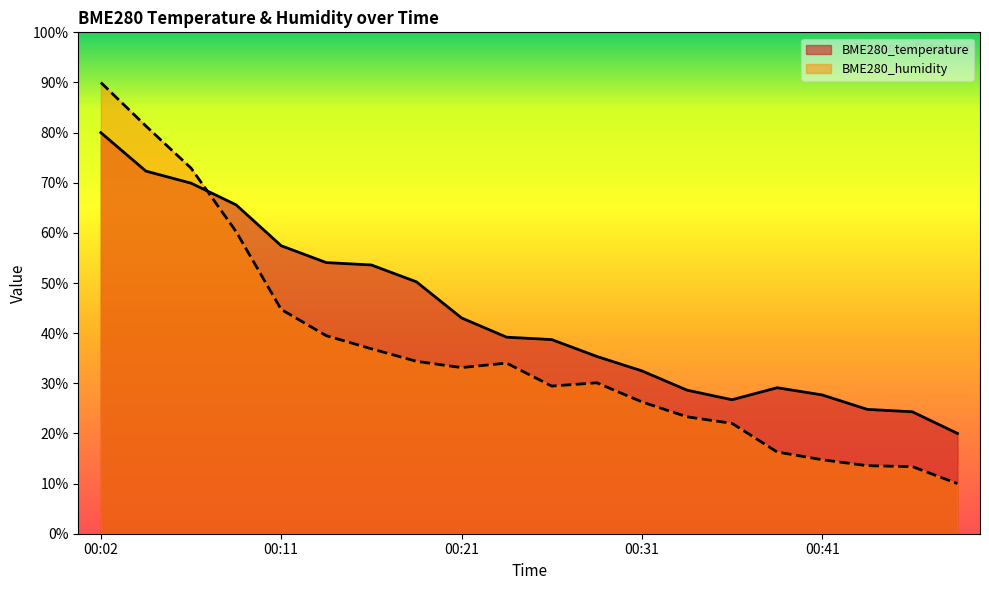

Reading right to left, extract all data points from this chart.

BME280_temperature: 20.0	24.3	24.8	27.7	29.1	26.7	28.6	32.5	35.4	38.7	39.2	43.0	50.2	53.6	54.1	57.4	65.6	69.9	72.3	80.0
BME280_humidity: 10.0	13.4	13.6	14.8	16.3	22.0	23.3	26.3	30.1	29.4	34.0	33.1	34.4	36.9	39.5	44.7	60.3	72.9	81.3	90.0